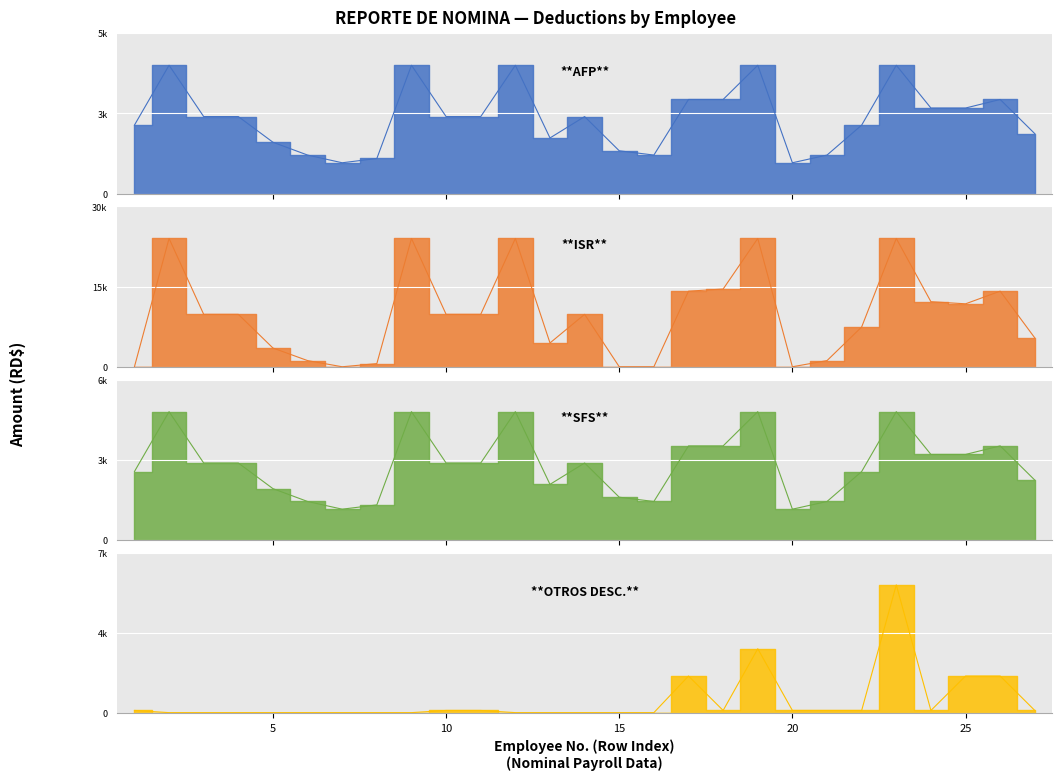

What are all the series names shown in the legend?

AFP, ISR, SFS, OTROS DESC.